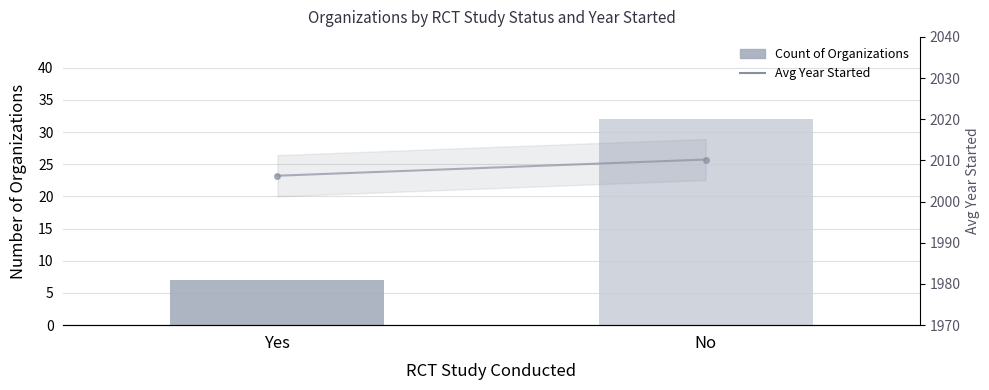

What is the label of the 2nd bar from the left?

No